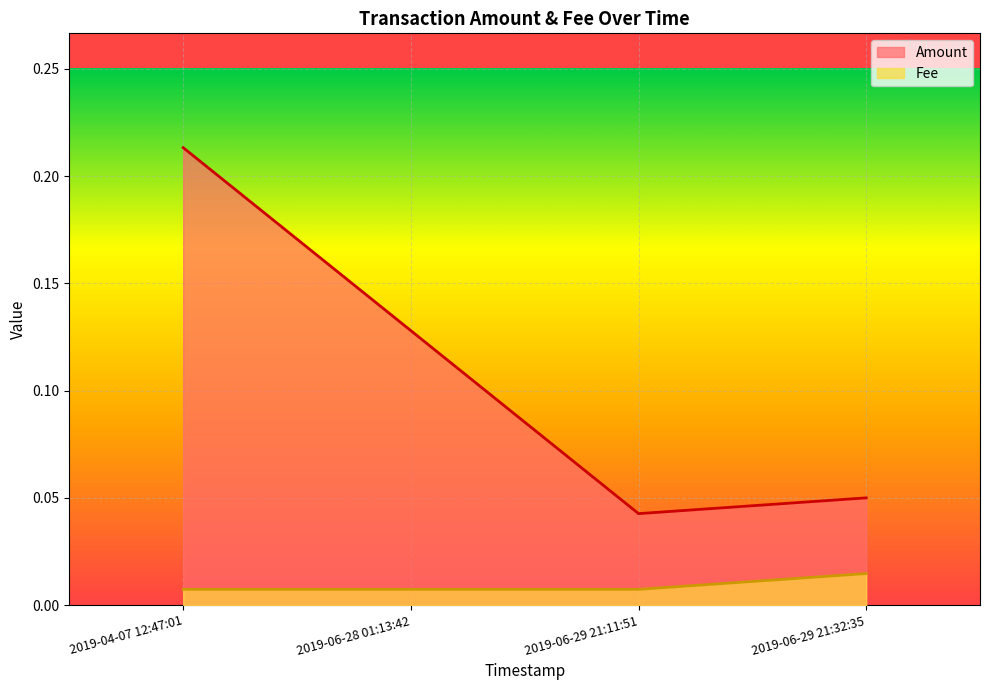

True or false: Fee and Amount cross at least once.

False